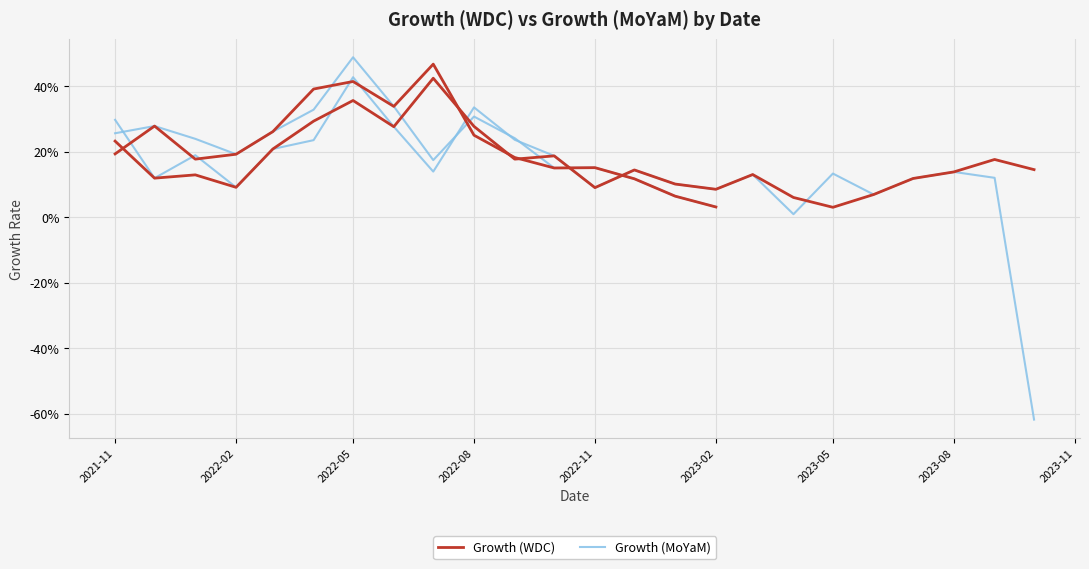

What are all the series names shown in the legend?

Growth (WDC), Growth (MoYaM)